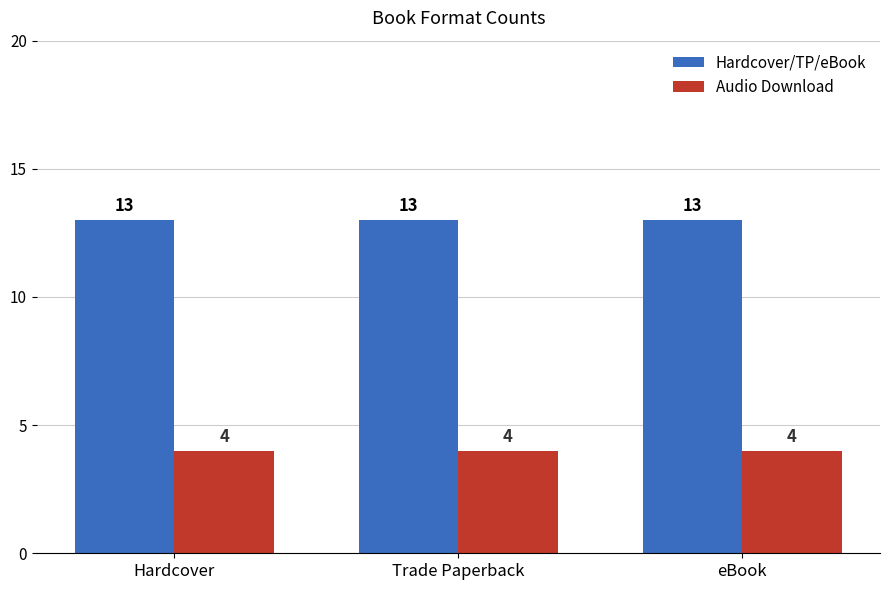

What is the label of the 3rd bar from the right?

Hardcover